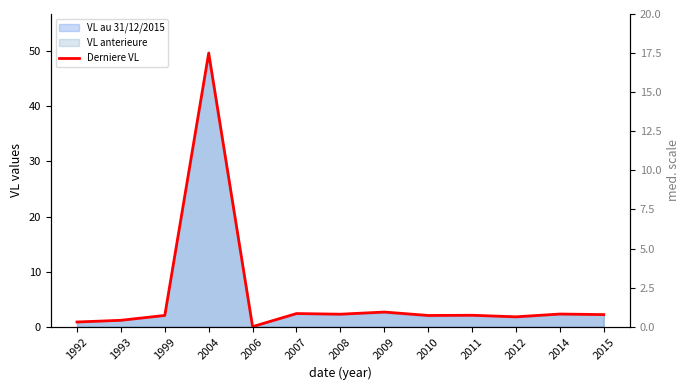

At which category does the data reach its first local valley?

2006